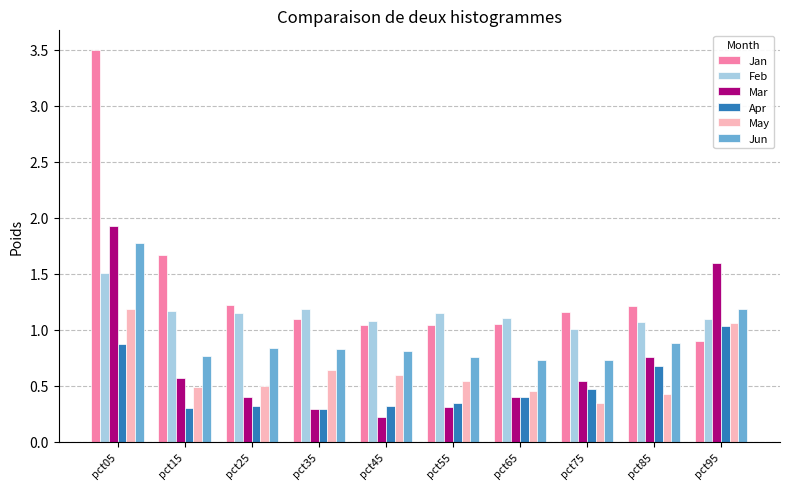

True or false: Apr has a value of 1.0 at pct95.

True